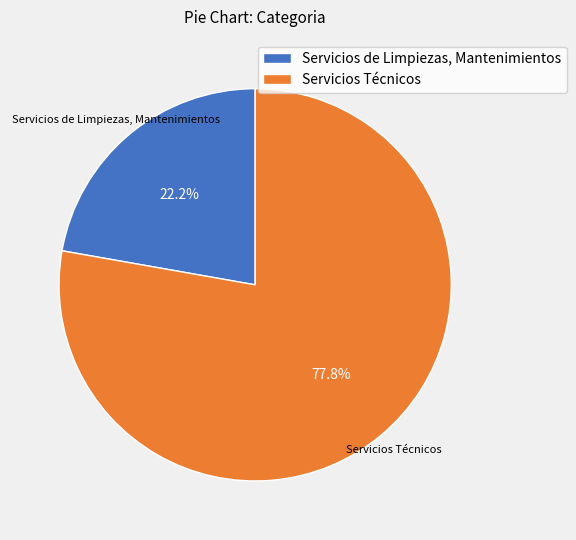

The Servicios de Limpiezas, Mantenimientos slice represents 22% of the pie. True or false?

True